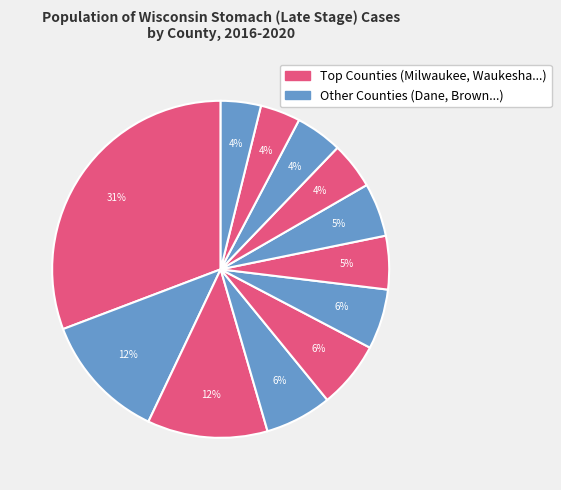

Count the number of slices in the pie.

12